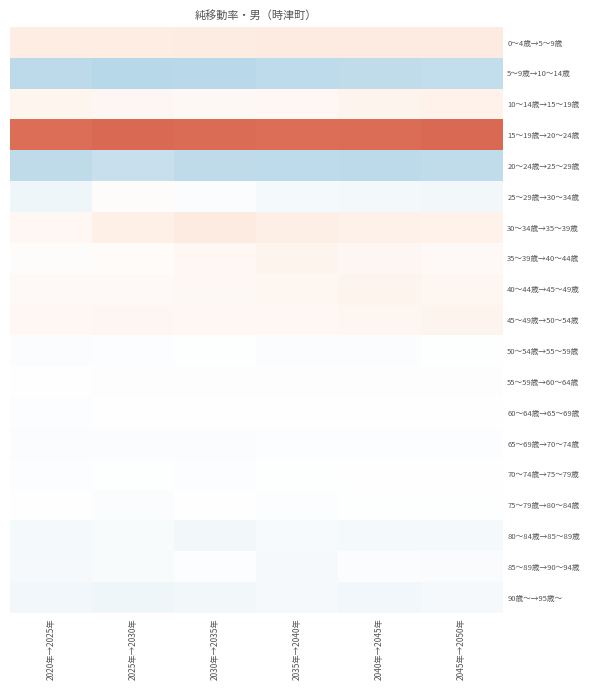

Between 2020年→2025年 and 2040年→2045年, which is larger?

2020年→2025年